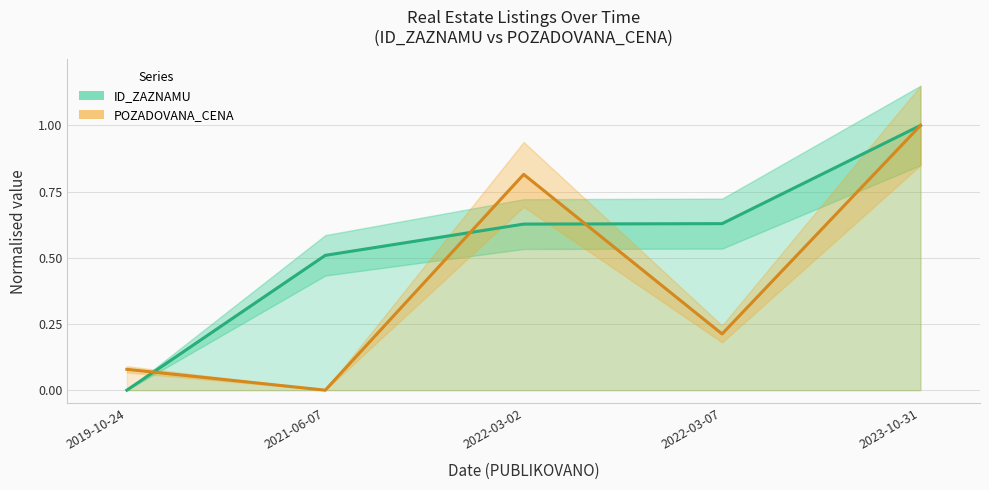

What is the sum of all ID_ZAZNAMU trend values?

2.8